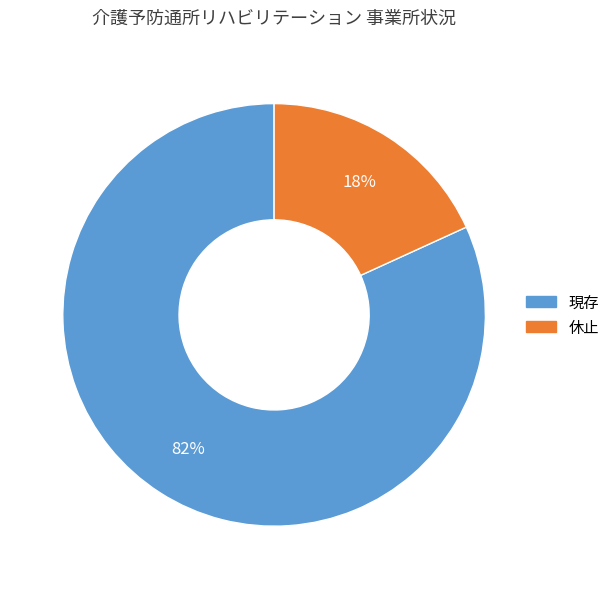

To the nearest percent, what portion does 現存 represent?

82%